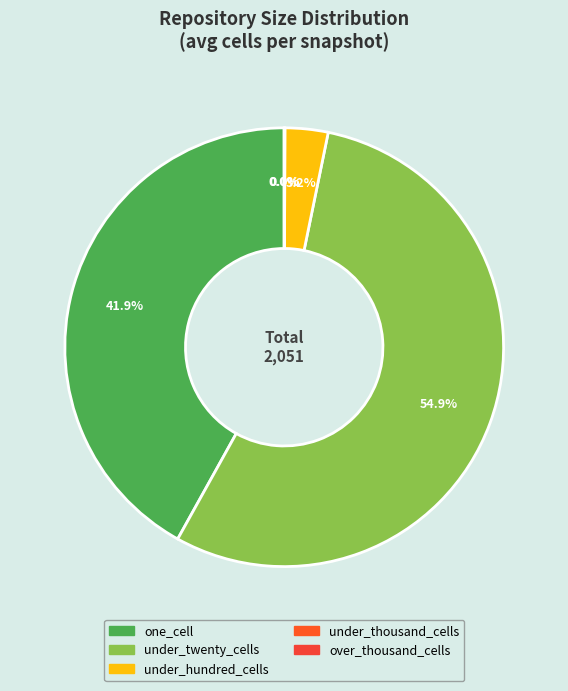

Do 28 and 38 together represent more than half of the pie?

No